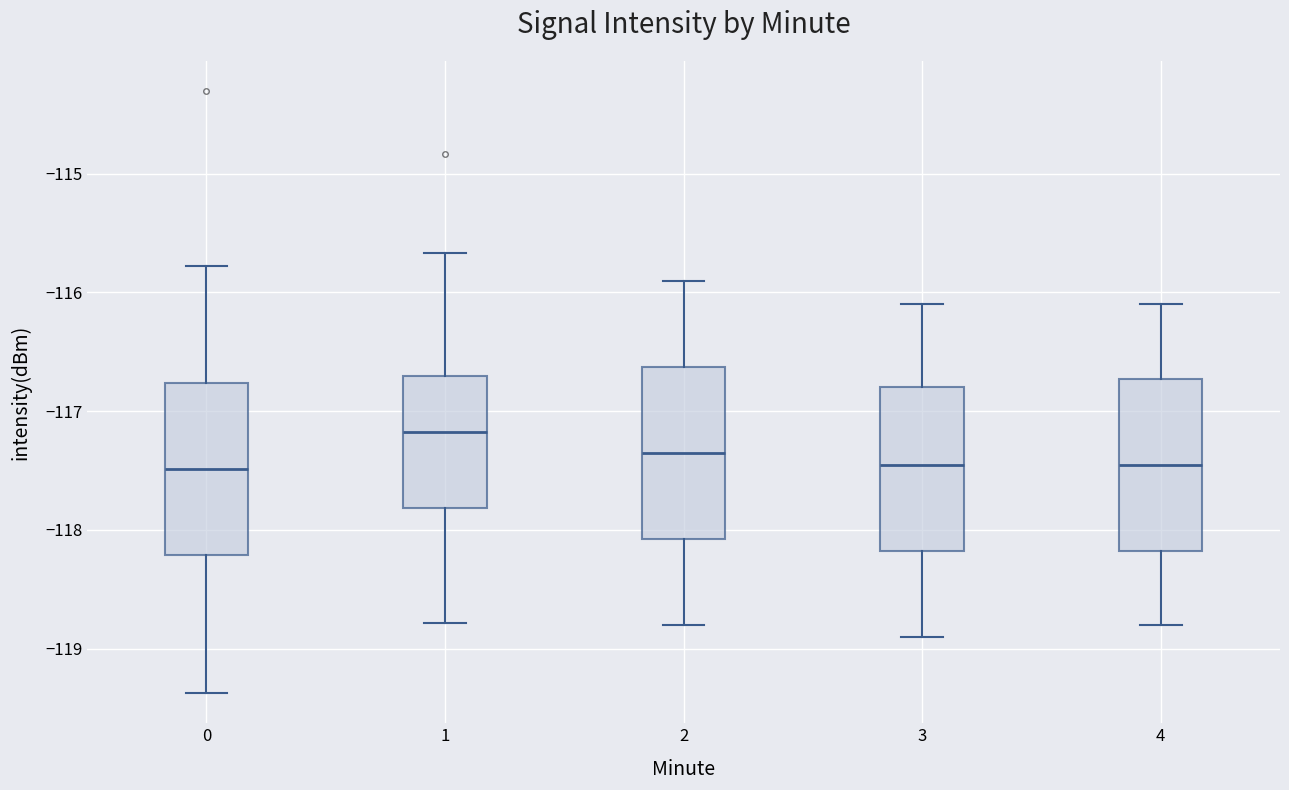

Where does the upper whisker of the box at x = 0 end on the y-axis? The values are not printed on the chart, so give them approximately, as read against the axis.

-115.8